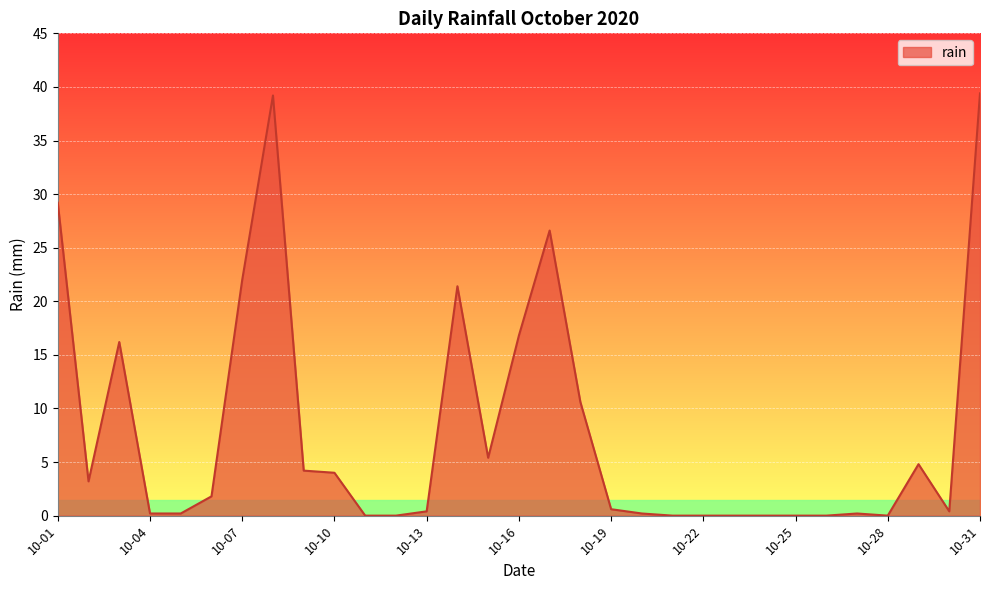

What is the maximum value shown in the chart?

39.4